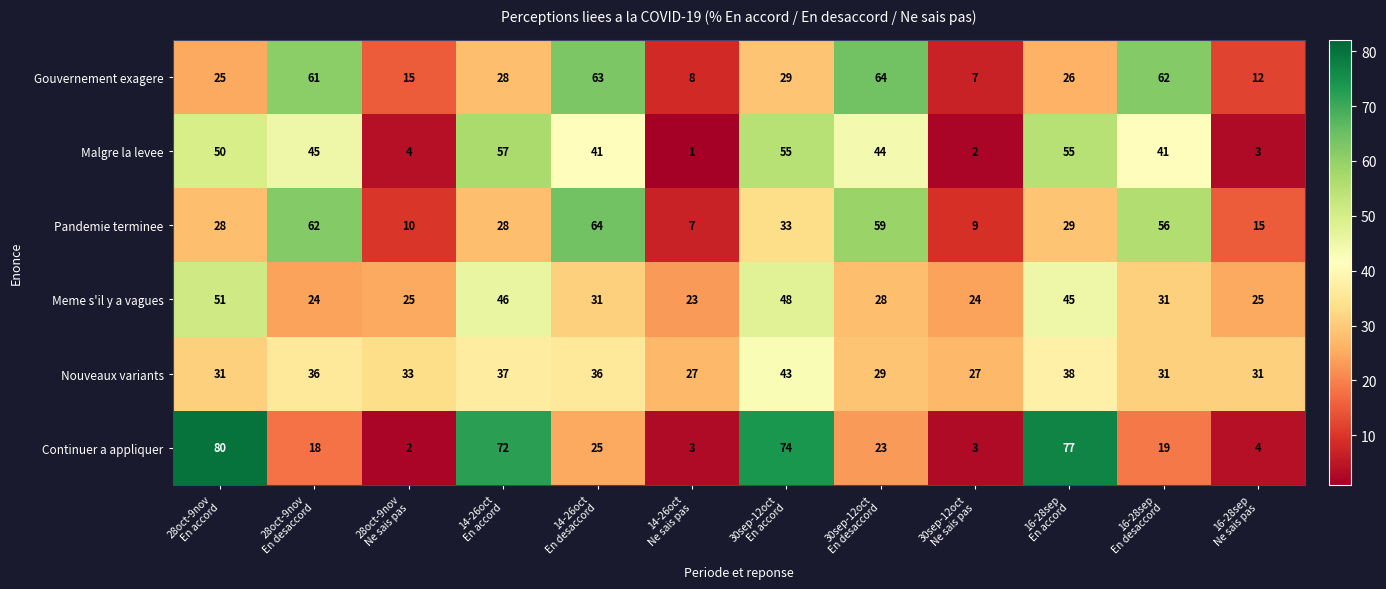

Which series has the largest total across all categories?

Meme s'il y a vagues